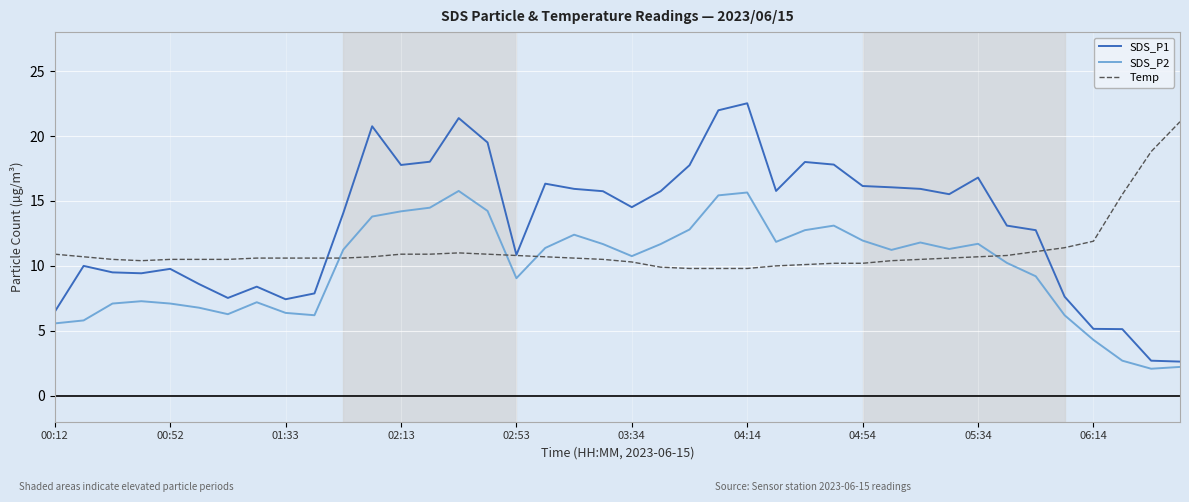

What is the minimum value for SDS_P2?

2.1